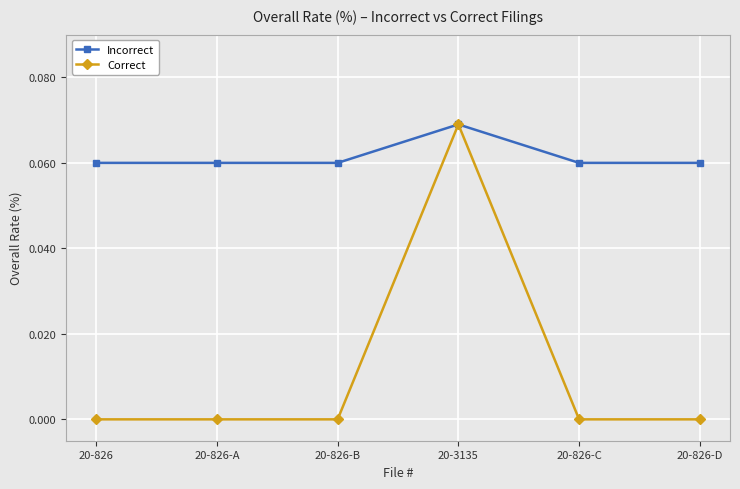

What is the label of the 6th point from the right?

20-826